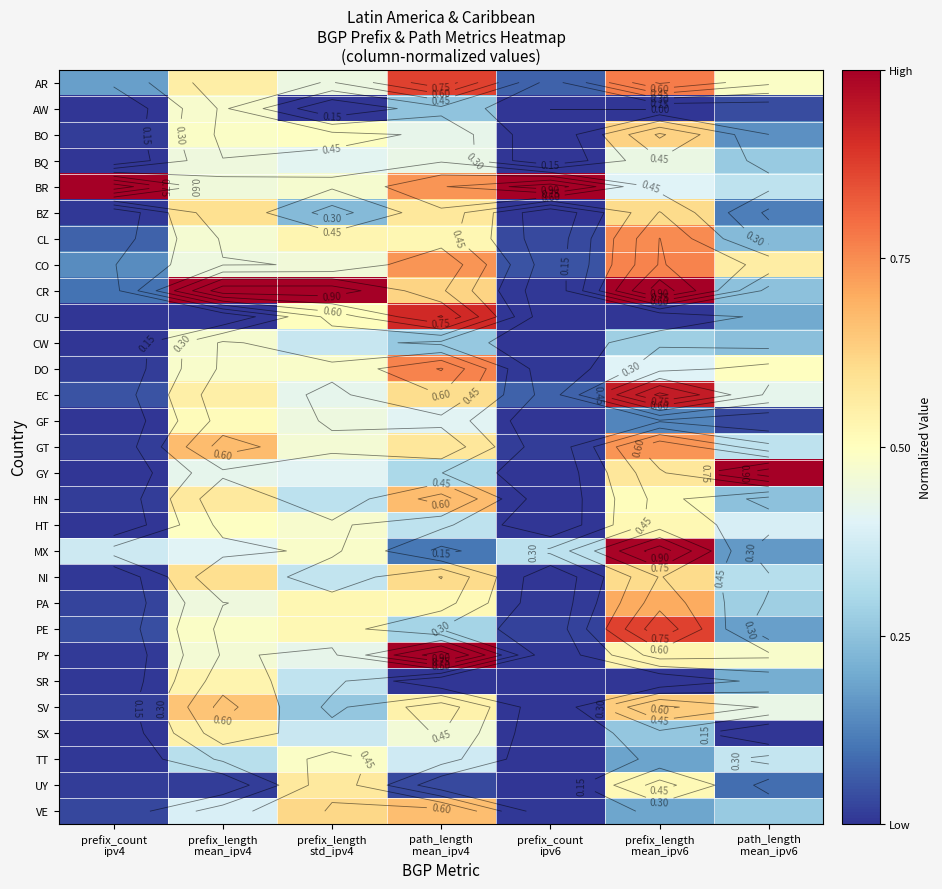

Is the value of PY at prefix_length mean_ipv4 greater than the value of NI at path_length mean_ipv6?

Yes